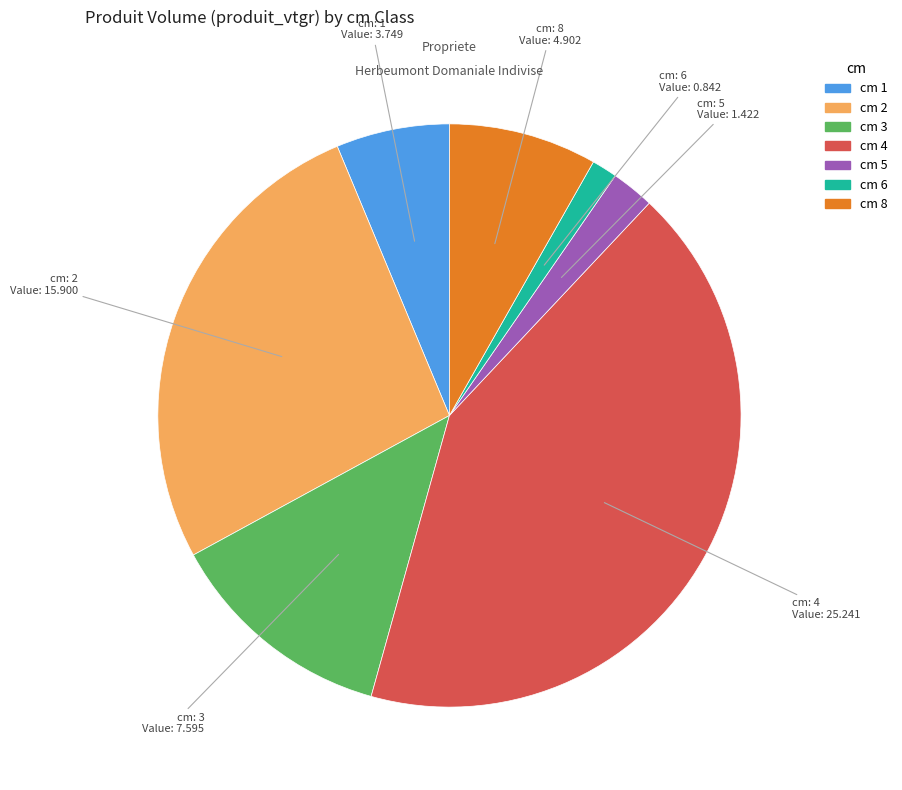

Is there a majority slice in this chart?

No